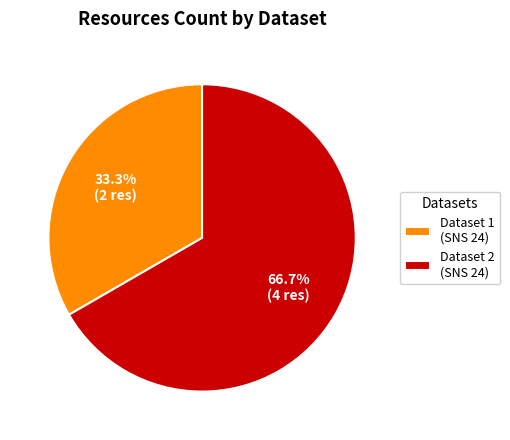

Which has a higher value, Dataset 2 (SNS 24) or Dataset 1 (SNS 24)?

Dataset 2 (SNS 24)